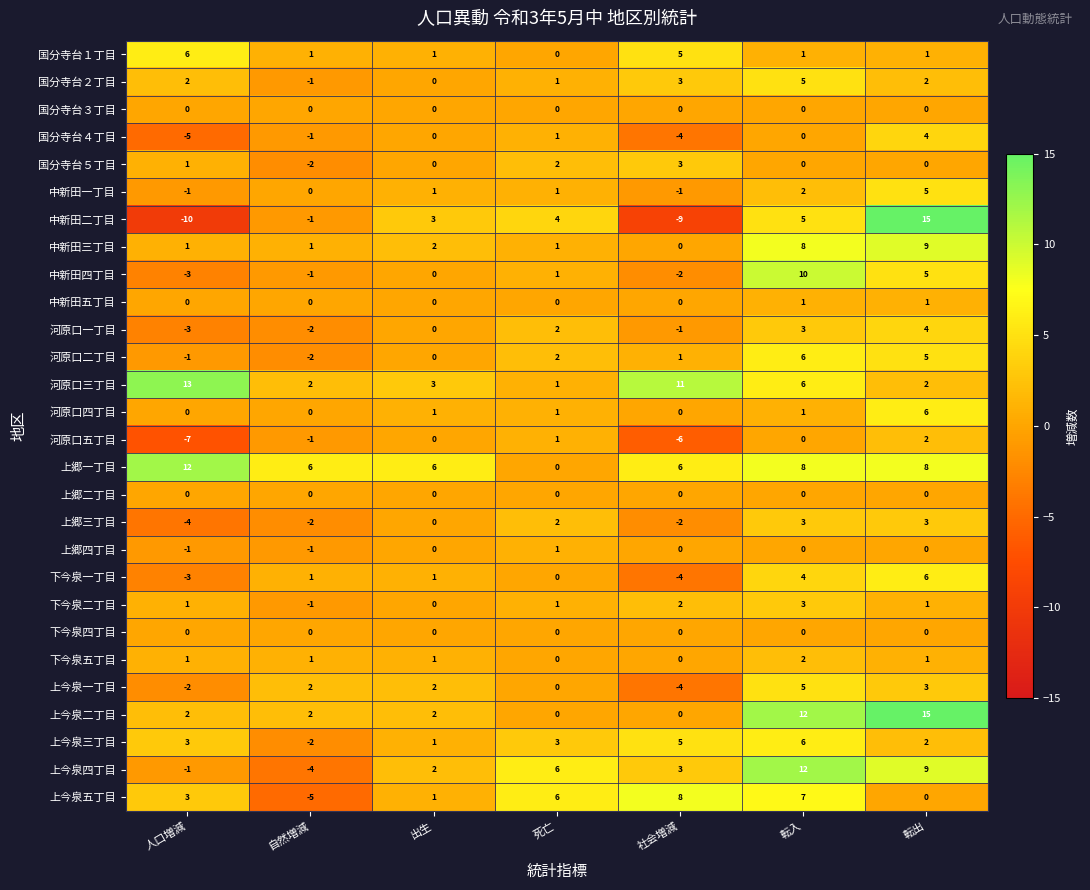

Which series has the largest total across all categories?

上郷一丁目